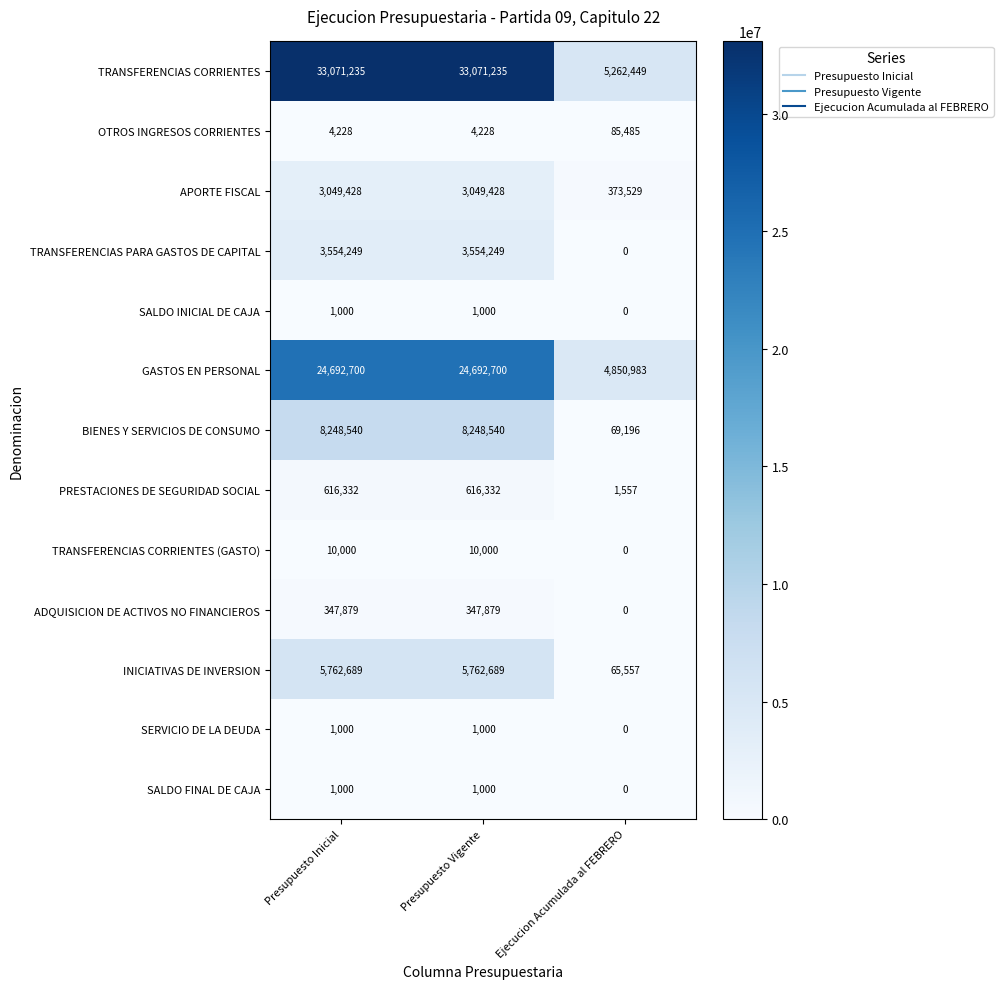

The value of GASTOS EN PERSONAL at Ejecucion Acumulada al FEBRERO is 2566660. True or false?

False